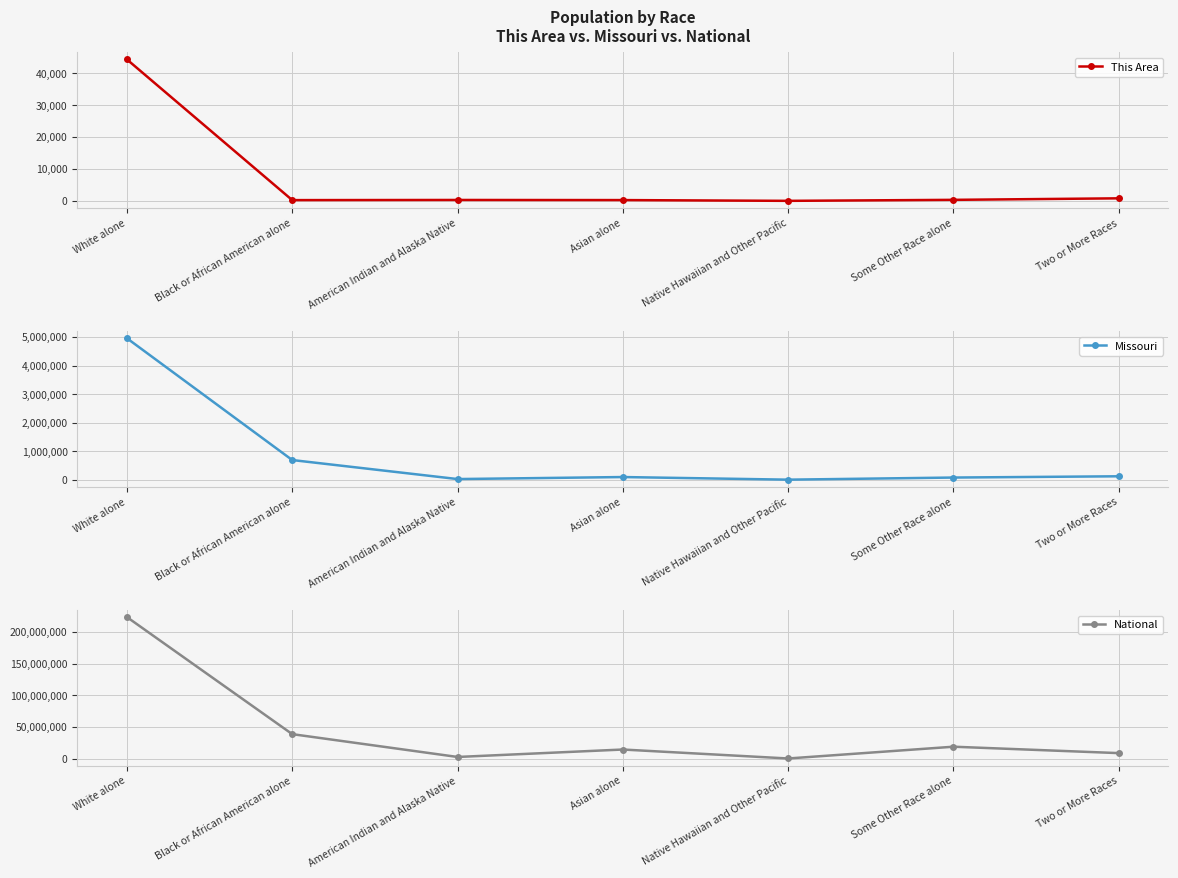

What is the sum of the This Area values at Native Hawaiian and Other Pacific and Two or More Races?

836